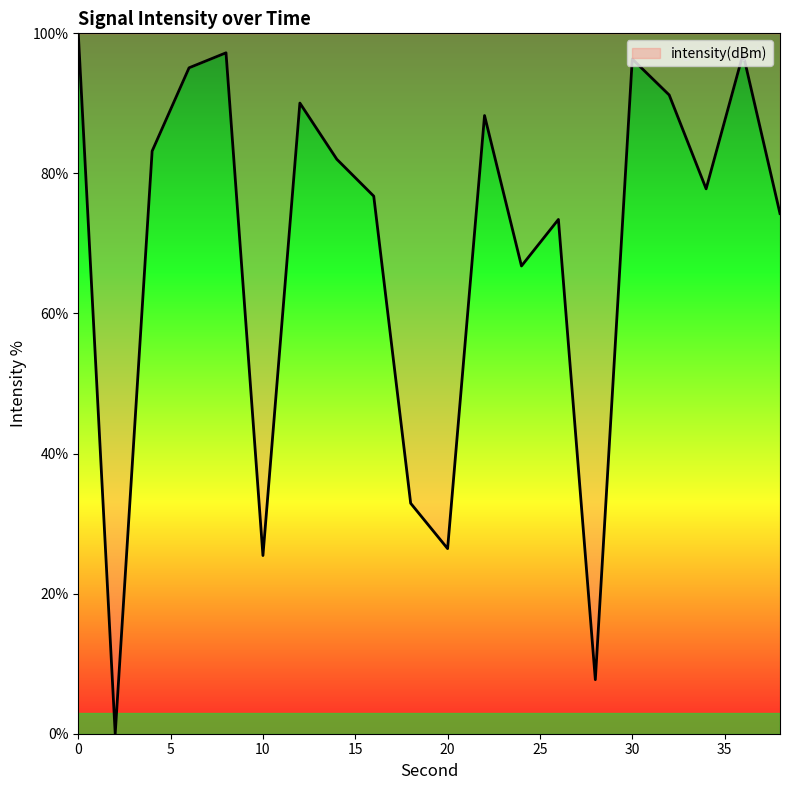

What is the difference between the maximum and minimum values?

100.0